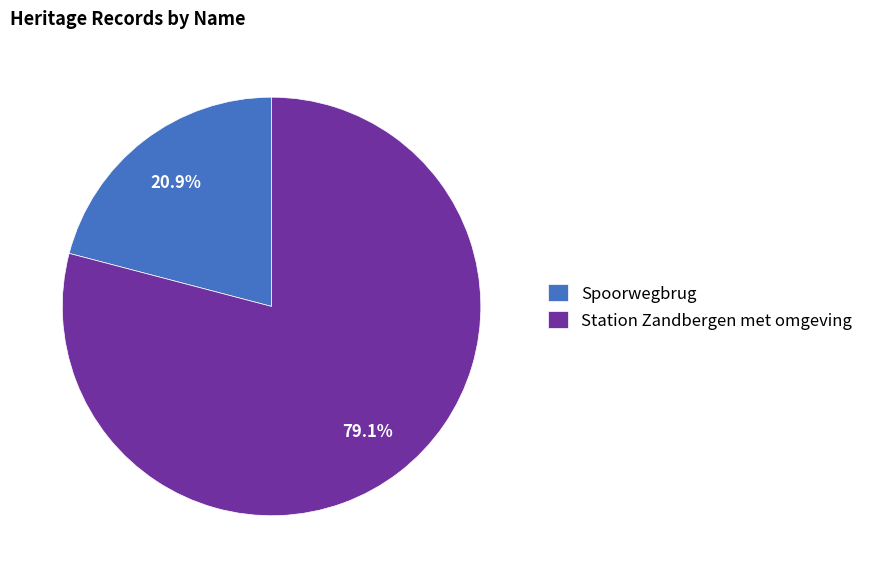

Is it true that Spoorwegbrug is 21% of the pie?

True